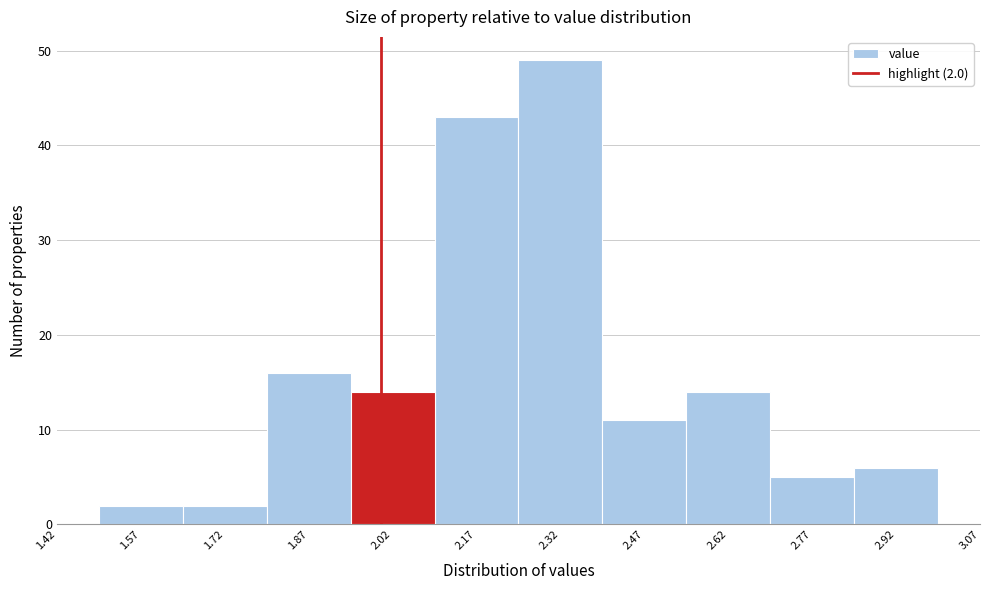

Which range on the x-axis has the tallest bar?

2.245 to 2.395